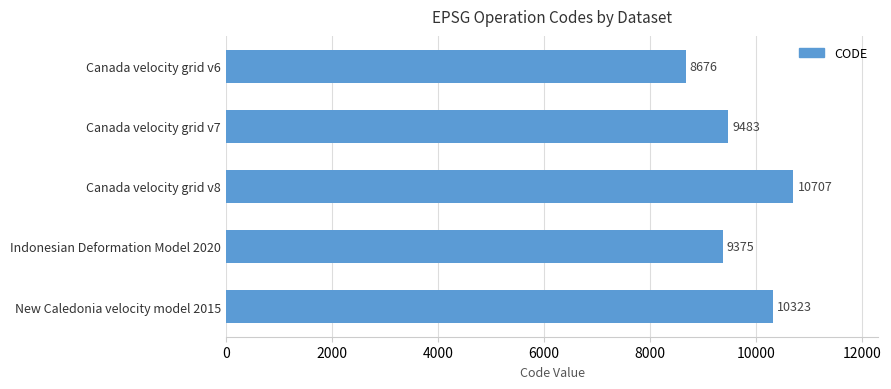

Reading bottom to top, extract all data points from this chart.

10323	9375	10707	9483	8676